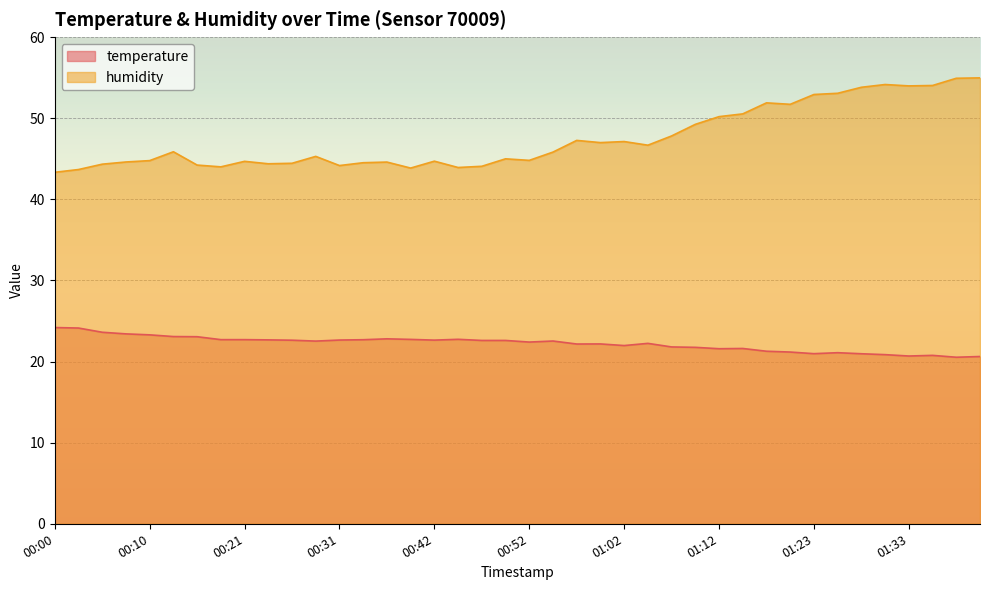

What is the approximate value of humidity at 00:00?

43.3